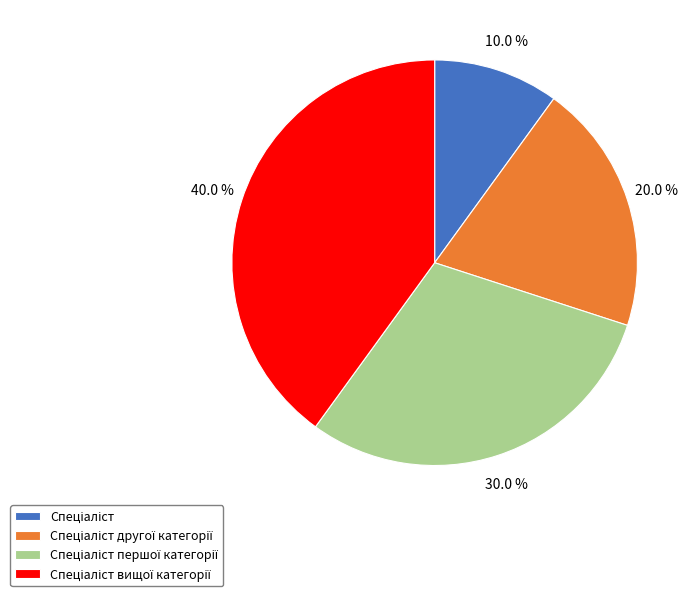

Does any single category account for the majority?

No